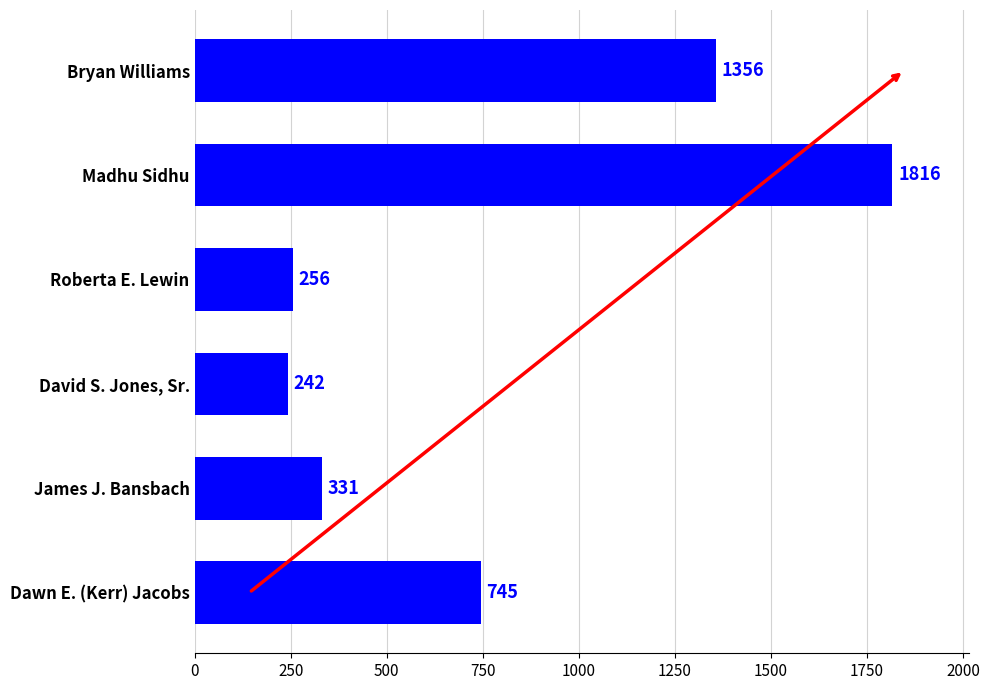

Between Roberta E. Lewin and Dawn E. (Kerr) Jacobs, which is larger?

Dawn E. (Kerr) Jacobs